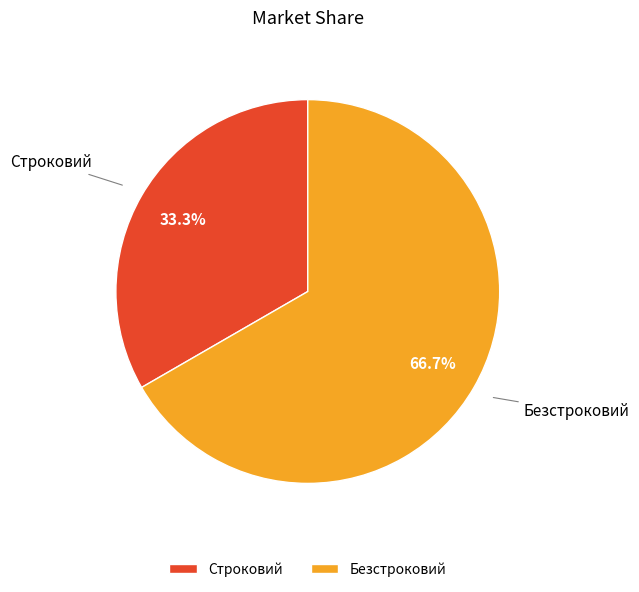

How many segments does this pie chart have?

2